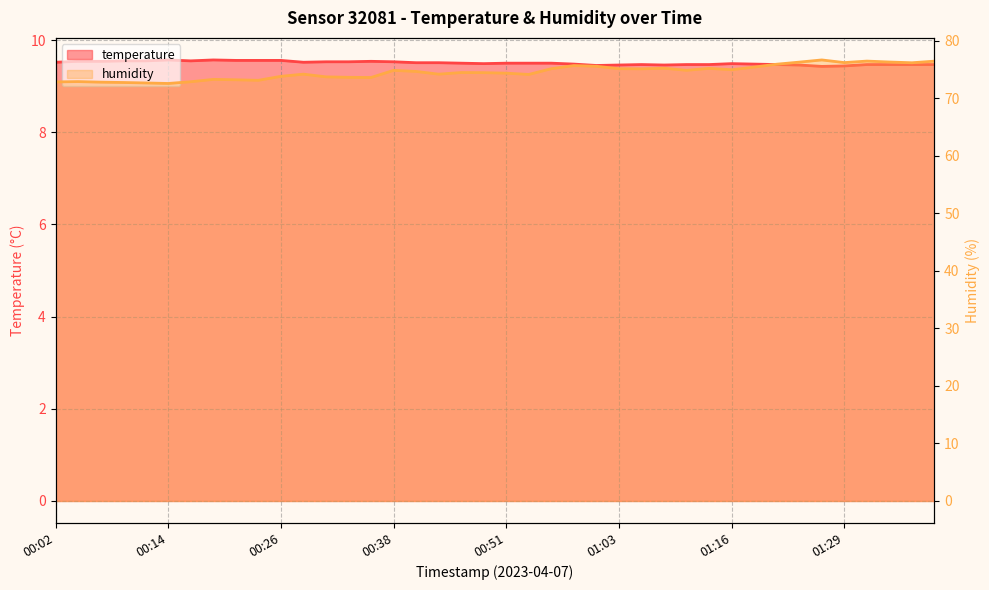

Which has a higher value, 01:16 or 00:16?

00:16